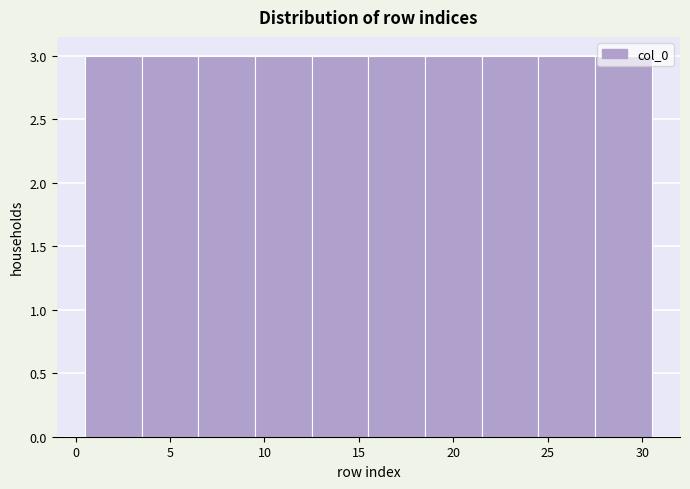

Reading left to right, list every bar in this chart as the range it spans on the x-axis followed by its height. The values are not printed on the chart, so give them approximately, as read against the axis.

0.5 to 3.5: 3
3.5 to 6.5: 3
6.5 to 9.5: 3
9.5 to 12.5: 3
12.5 to 15.5: 3
15.5 to 18.5: 3
18.5 to 21.5: 3
21.5 to 24.5: 3
24.5 to 27.5: 3
27.5 to 30.5: 3